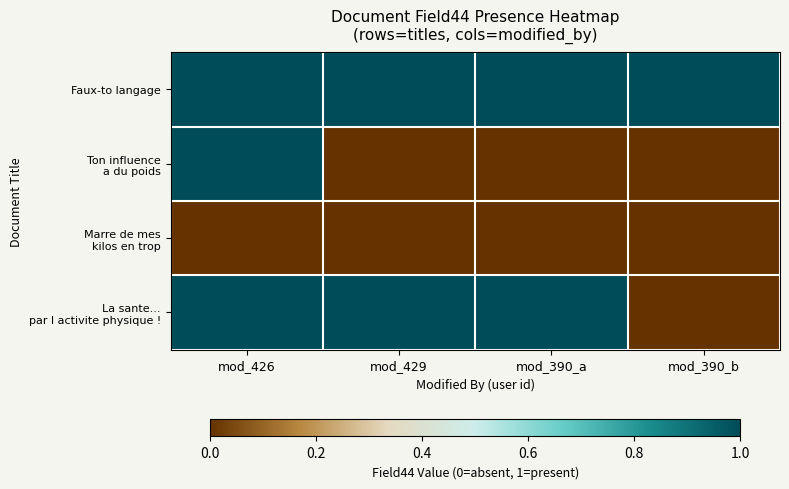

Which series has the largest total across all categories?

Faux-to langage